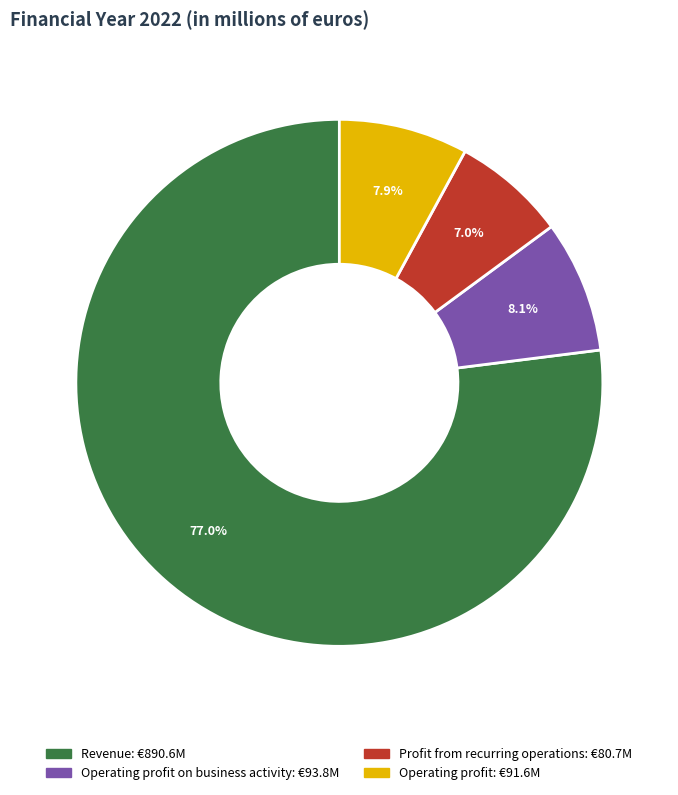

Is there any slice that represents more than half of the pie?

Yes